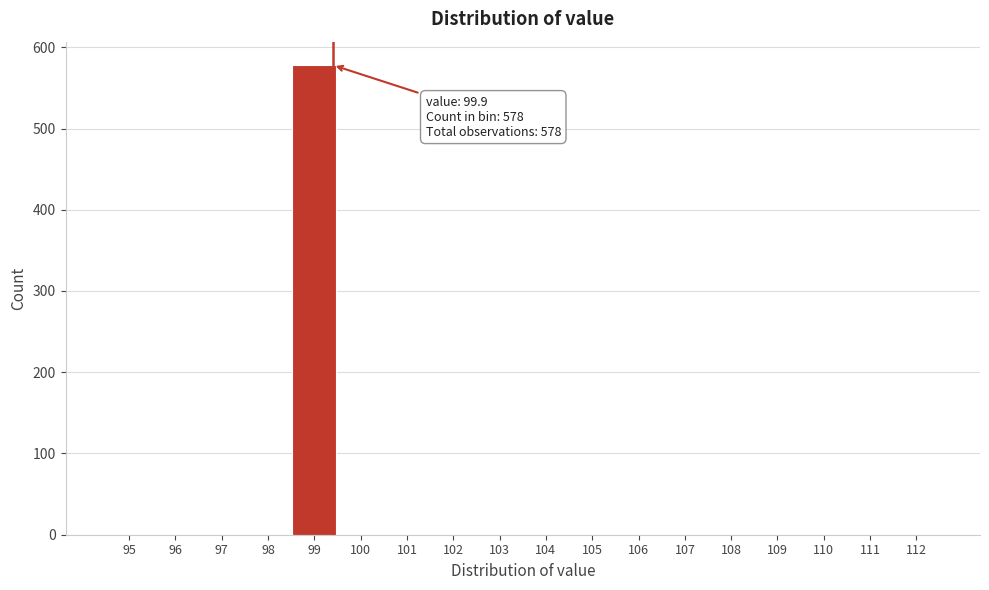

Reading right to left, transcribe all the data shown in this chart.

112=0	111=0	110=0	109=0	108=0	107=0	106=0	105=0	104=0	103=0	102=0	101=0	100=0	99=578	98=0	97=0	96=0	95=0